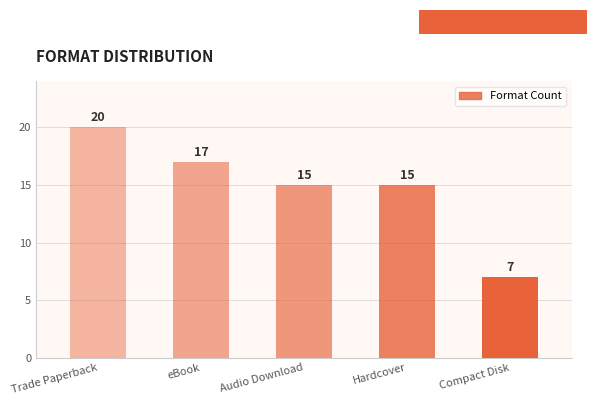

Reading right to left, what are all the values shown in this chart?

7	15	15	17	20